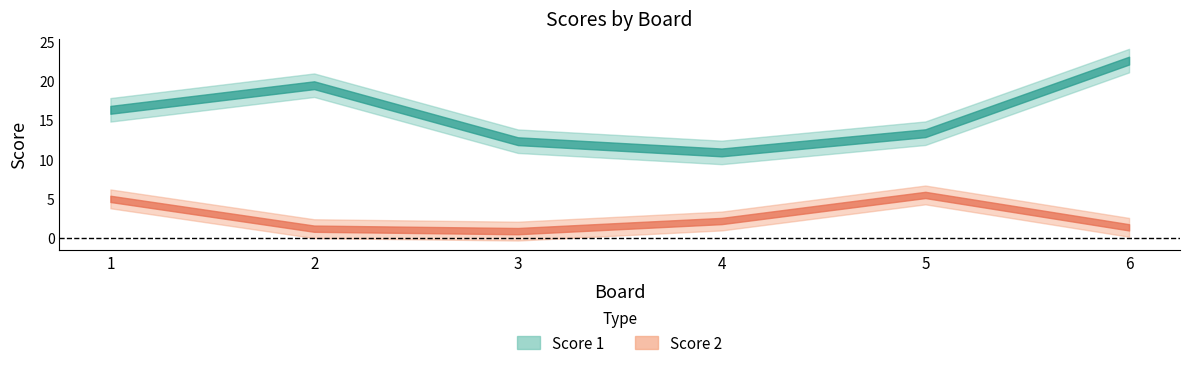

At which label is Score 1 closest to 17?

1